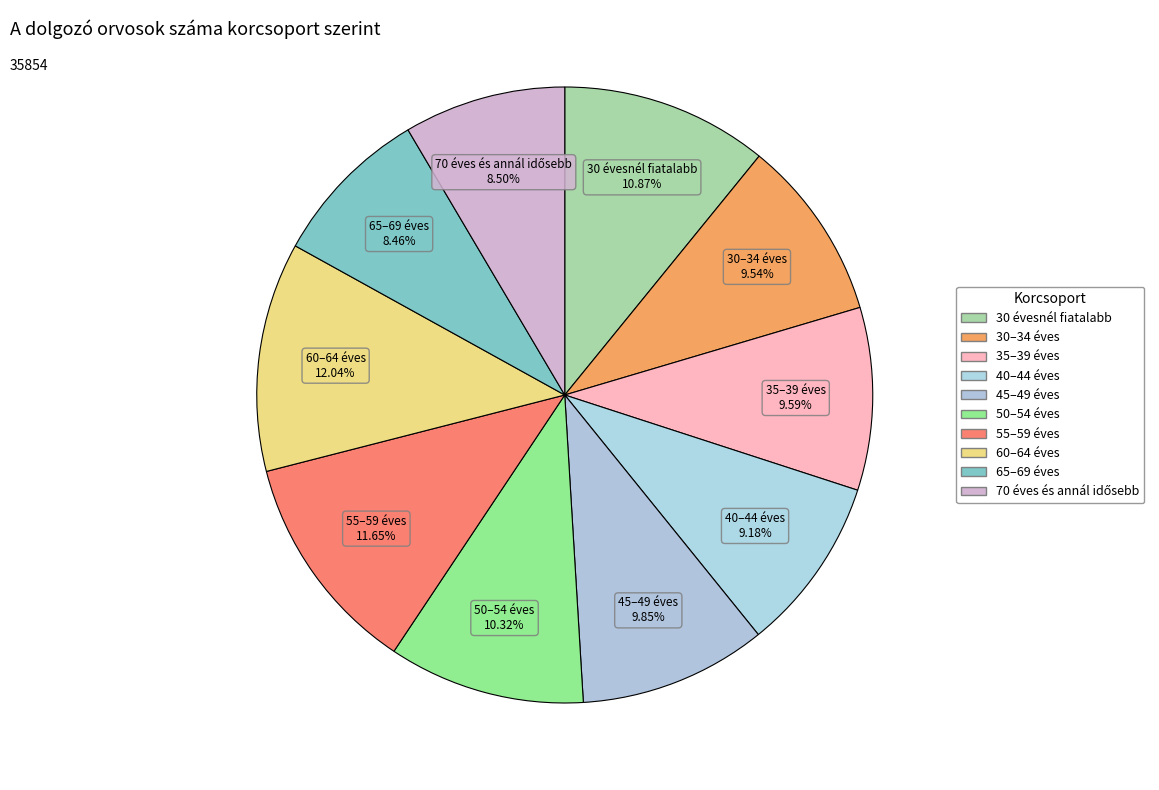

What percentage is the 30–34 éves slice, to the nearest percent?

10%